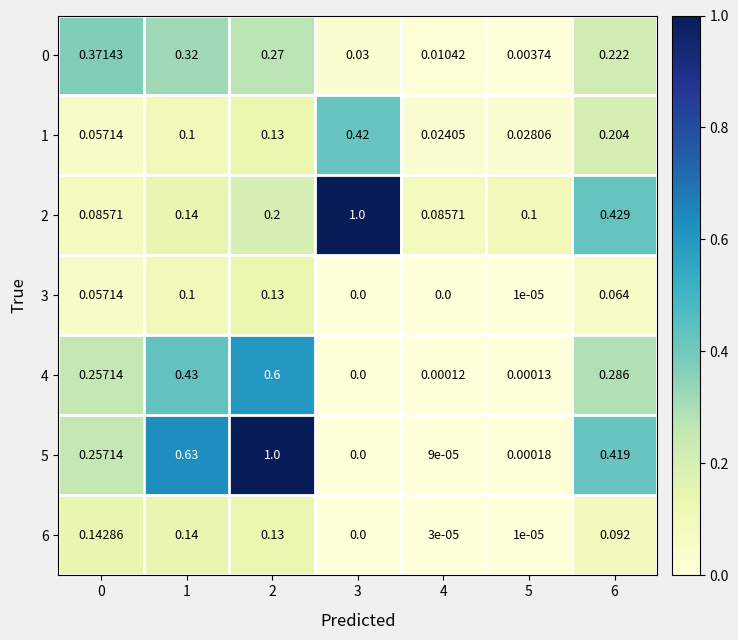

Which has a higher value, 4 or 3?

3